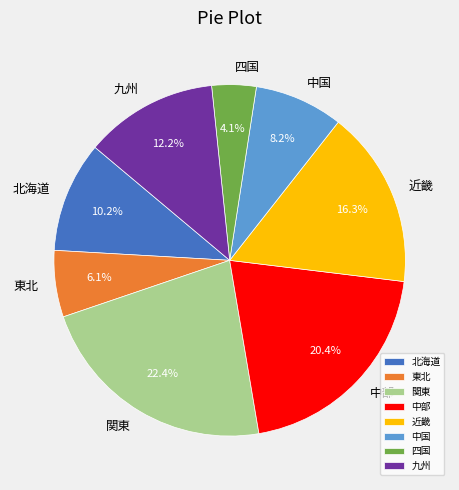

Count the number of slices in the pie.

8